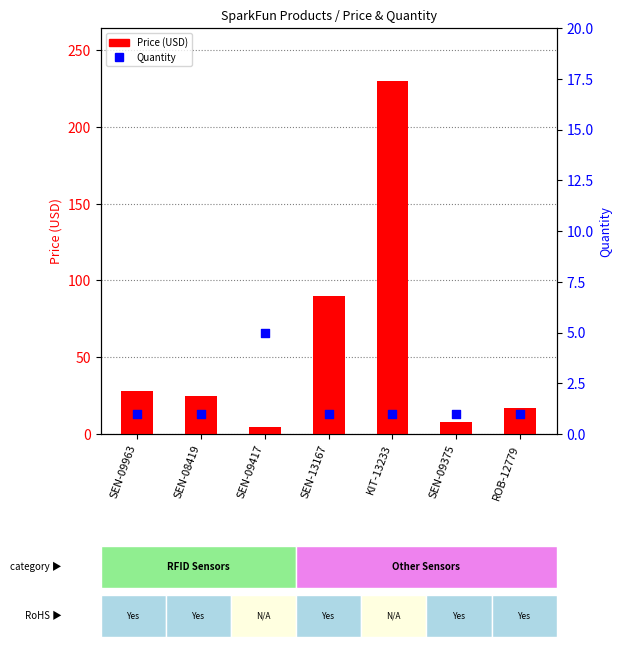

Which series has the widest spread of Y values?

Price (USD)